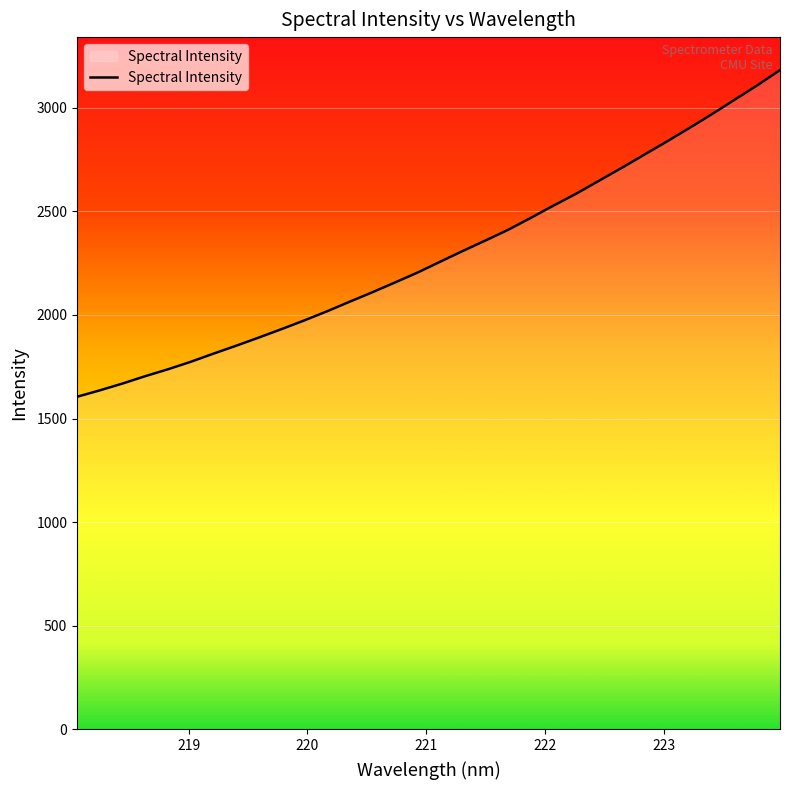

What is the minimum value shown in the chart?

1605.0